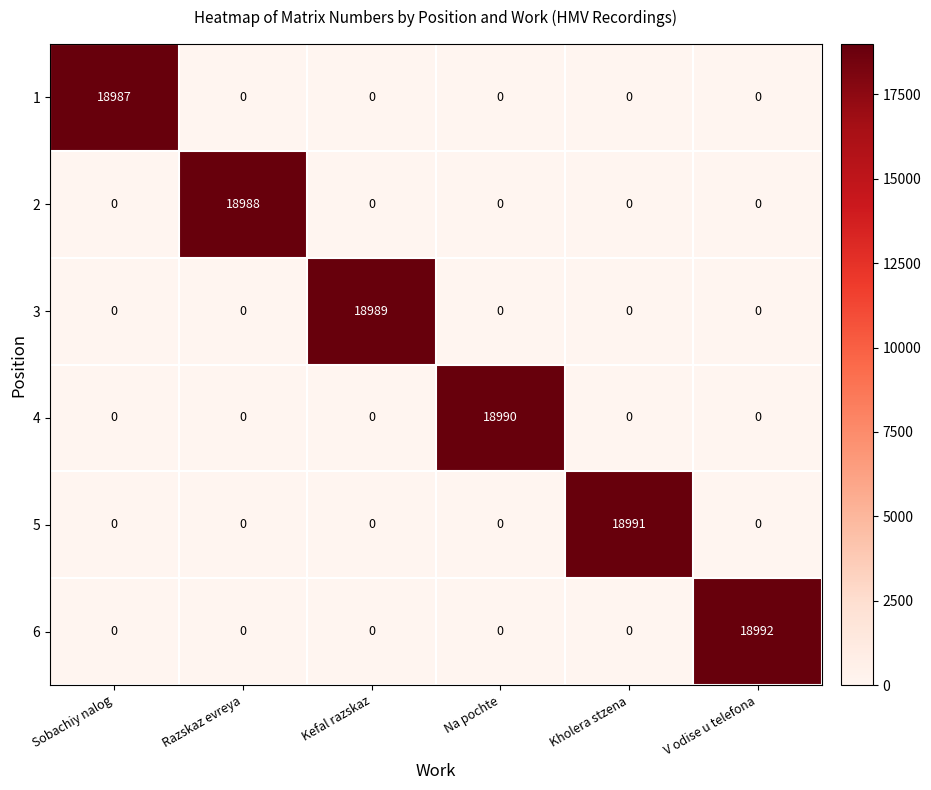

What is the difference between the maximum and minimum values in the 5 series?

18991